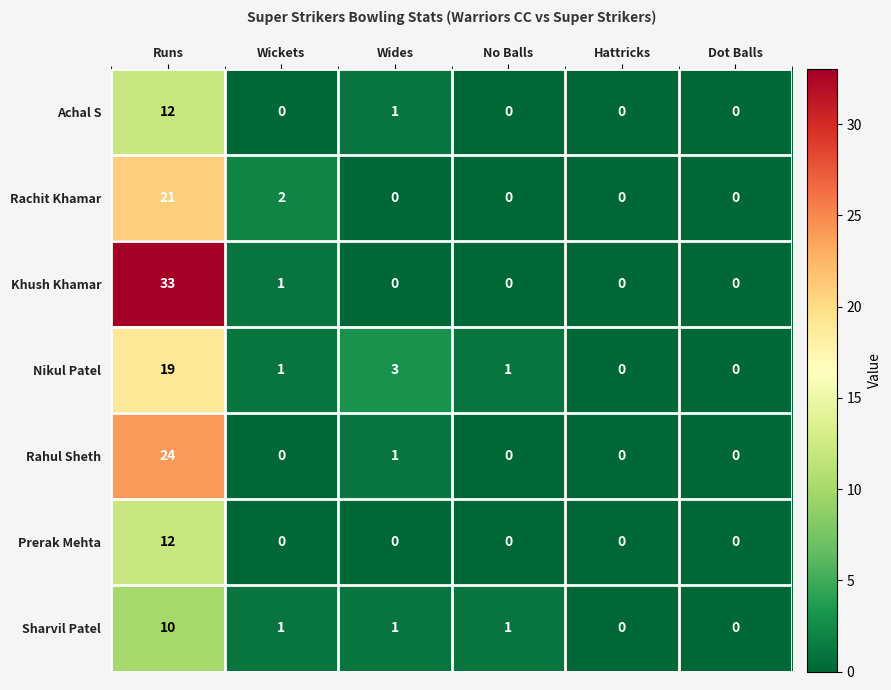

What is the difference between the second highest and second lowest values in the Nikul Patel series?

3